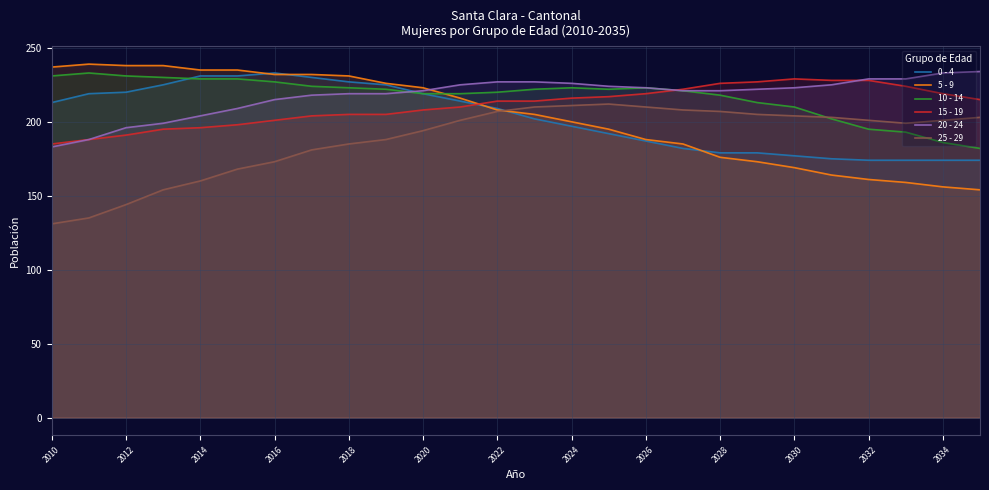

What is the difference between the maximum and minimum values in the 10 - 14 series?

51